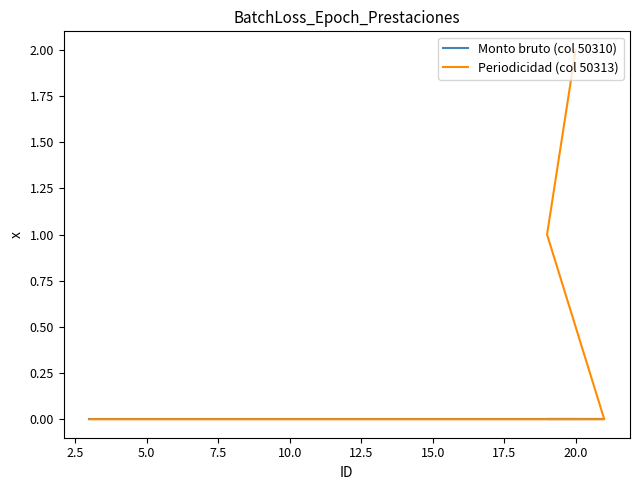

How many values in the Periodicidad (col 50313) series exceed 0?

2